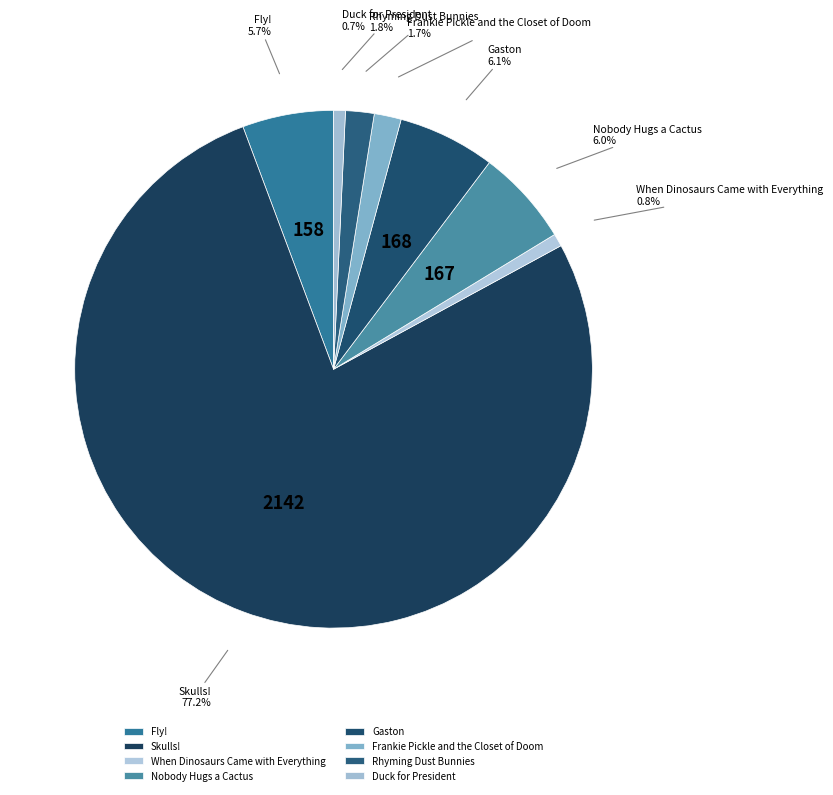

How many segments does this pie chart have?

8